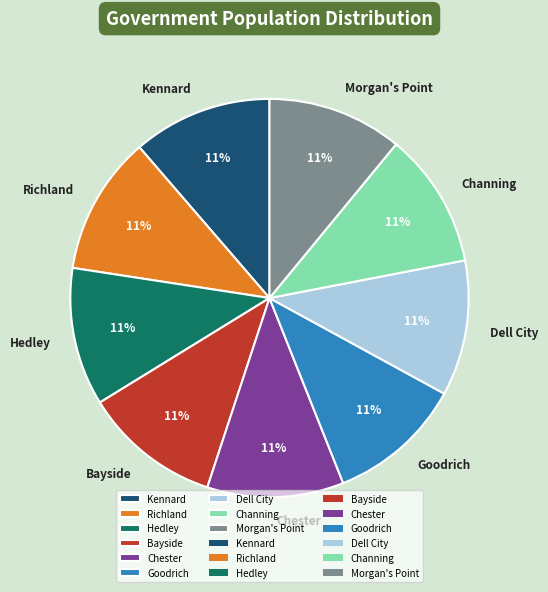

Combined, do Hedley and Dell City account for over 50%?

No